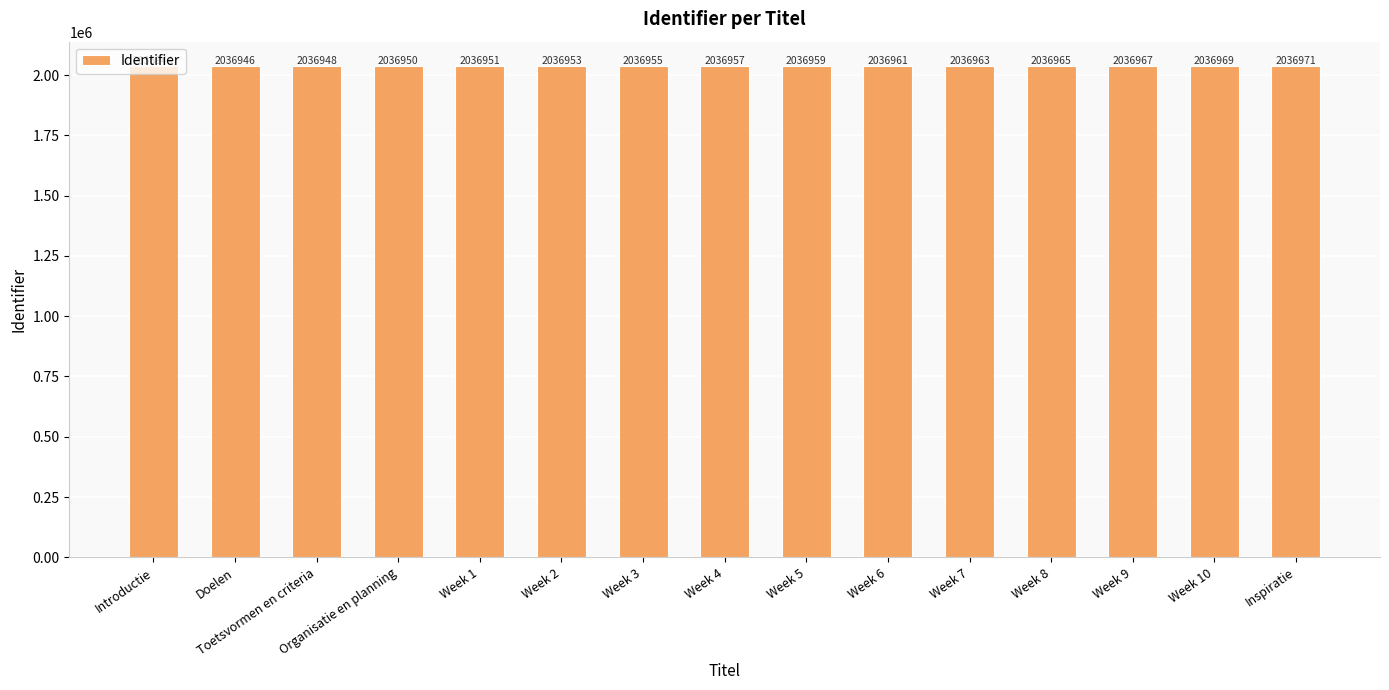

What position from the left is Week 8?

12